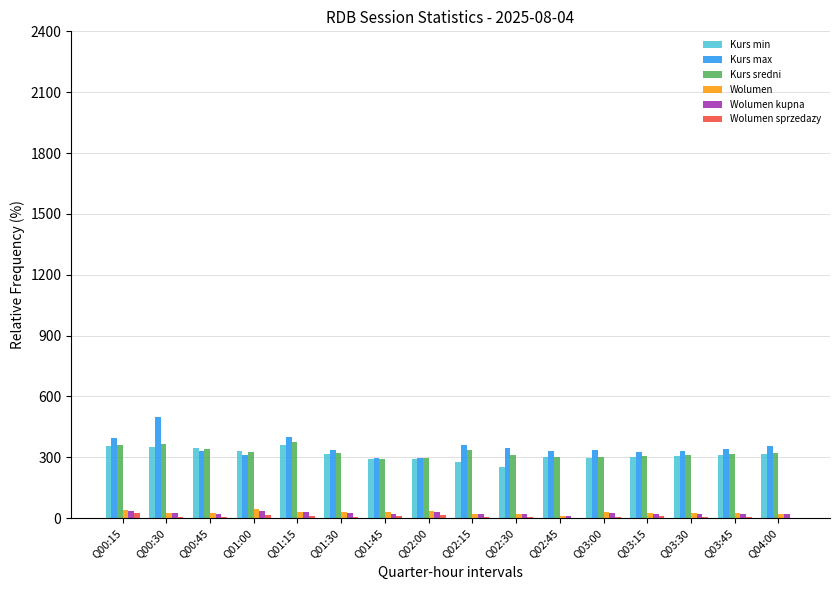

At which category does the chart reach its peak across all series?

Q00:30